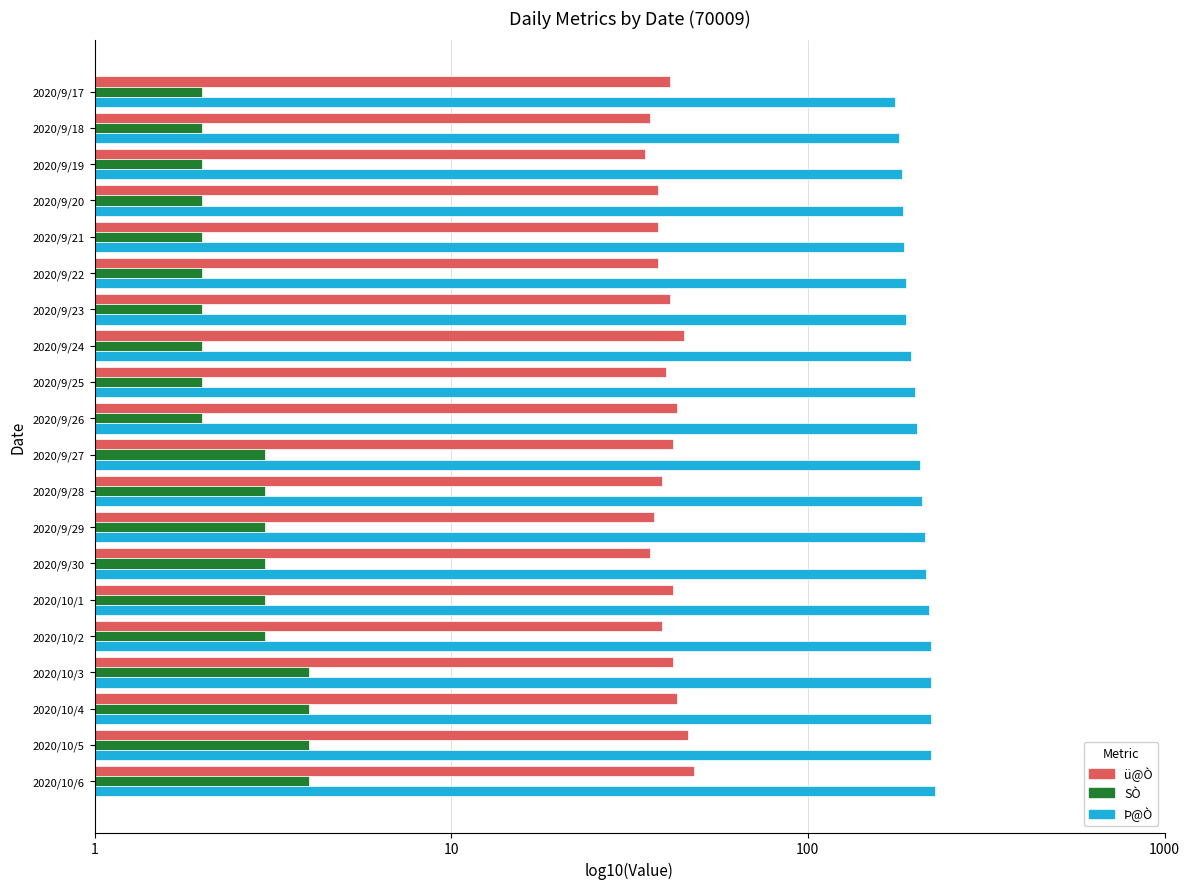

Reading right to left, what are all the values shown in this chart?

ü@Ò: 1.7	1.7	1.6	1.6	1.6	1.6	1.6	1.6	1.6	1.6	1.6	1.6	1.7	1.6	1.6	1.6	1.6	1.5	1.6	1.6
SÒ: 0.6	0.6	0.6	0.6	0.5	0.5	0.5	0.5	0.5	0.5	0.3	0.3	0.3	0.3	0.3	0.3	0.3	0.3	0.3	0.3
Þ@Ò: 2.4	2.3	2.3	2.3	2.3	2.3	2.3	2.3	2.3	2.3	2.3	2.3	2.3	2.3	2.3	2.3	2.3	2.3	2.3	2.2